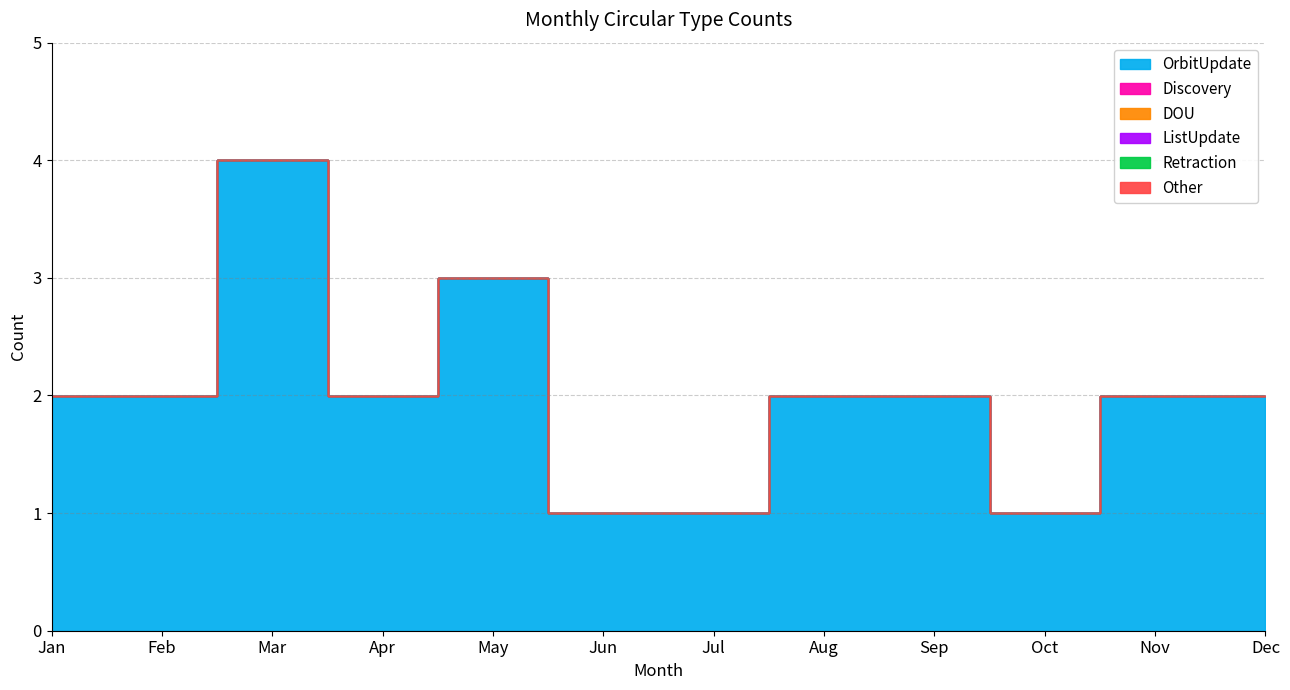

At which label does Retraction reach its peak?

Jan